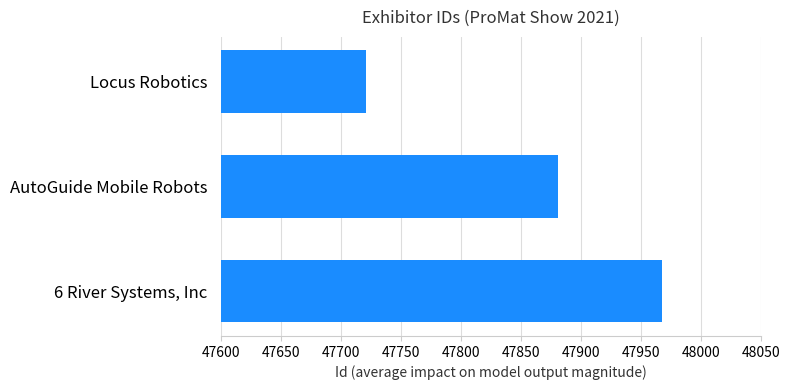

List the labels in order of value, smallest first.

Locus Robotics, AutoGuide Mobile Robots, 6 River Systems, Inc